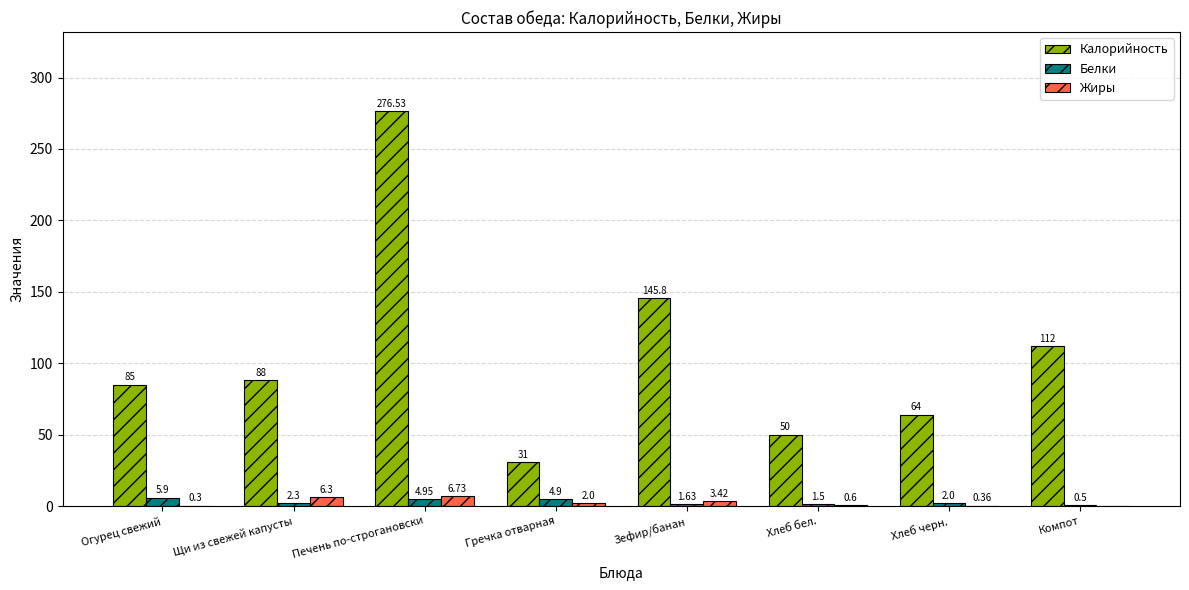

Between Огурец свежий and Щи из свежей капусты, which series saw the biggest shift?

Жиры